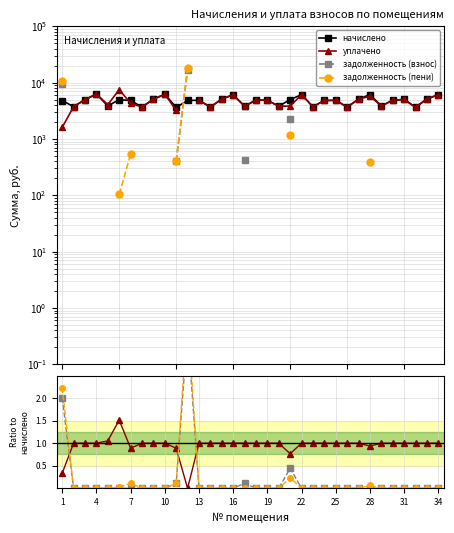

Reading left to right, extract all data points from this chart.

начислено: 4803.8	3744.0	4988.2	6266.9	3859.2	4965.1	4826.9	3697.9	5057.3	6220.8	3628.8	4815.4	4873.0	3674.9	5114.9	6082.6	3813.1	4907.5	4861.4	3813.1	4999.7	6105.6	3732.5	4815.4	4849.9	3686.4	5080.3	6128.6	3859.2	4861.4	5022.7	3651.8	5126.4	6105.6
уплачено: 0.3	1.0	1.0	1.0	1.1	1.5	0.9	1.0	1.0	1.0	0.9	0.0	1.0	1.0	1.0	1.0	1.0	1.0	1.0	1.0	0.8	1.0	1.0	1.0	1.0	1.0	1.0	0.9	1.0	1.0	1.0	1.0	1.0	1.0
задолженность (взнос): 2.0	0.0	0.0	0.0	0.0	0.0	0.0	0.0	0.0	0.0	0.1	3.5	0.0	0.0	0.0	0.0	0.1	0.0	0.0	0.0	0.4	0.0	0.0	0.0	0.0	0.0	0.0	0.0	0.0	0.0	0.0	0.0	0.0	0.0
задолженность (пени): 2.2	0.0	0.0	0.0	0.0	0.0	0.1	0.0	0.0	0.0	0.1	3.8	0.0	0.0	0.0	0.0	0.0	0.0	0.0	0.0	0.2	0.0	0.0	0.0	0.0	0.0	0.0	0.1	0.0	0.0	0.0	0.0	0.0	0.0